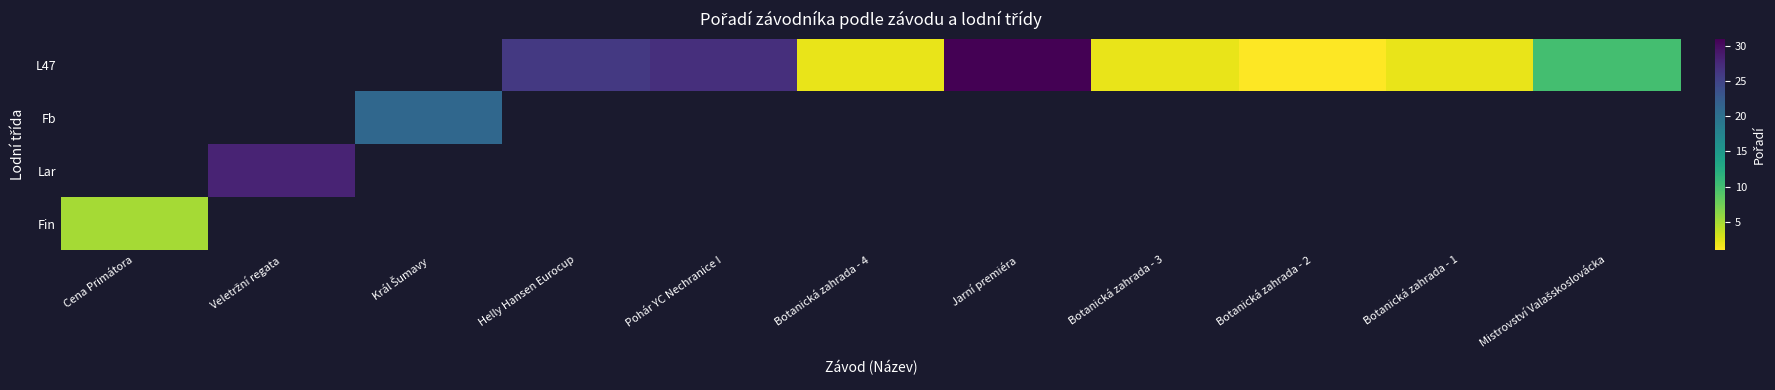

At how many categories does at least one series exceed 14?

5